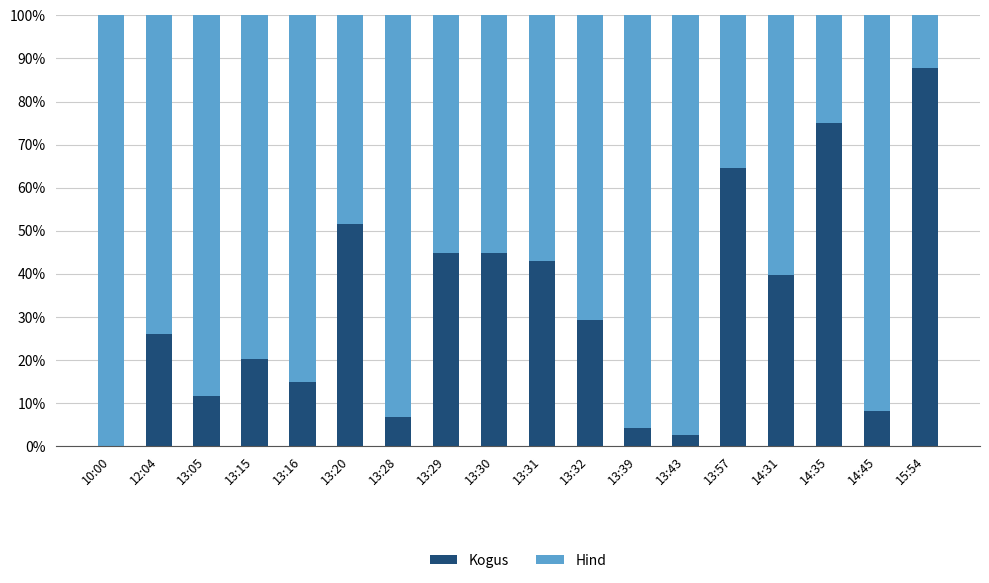

What is the sum of the Kogus values at 13:39 and 13:30?

49.0